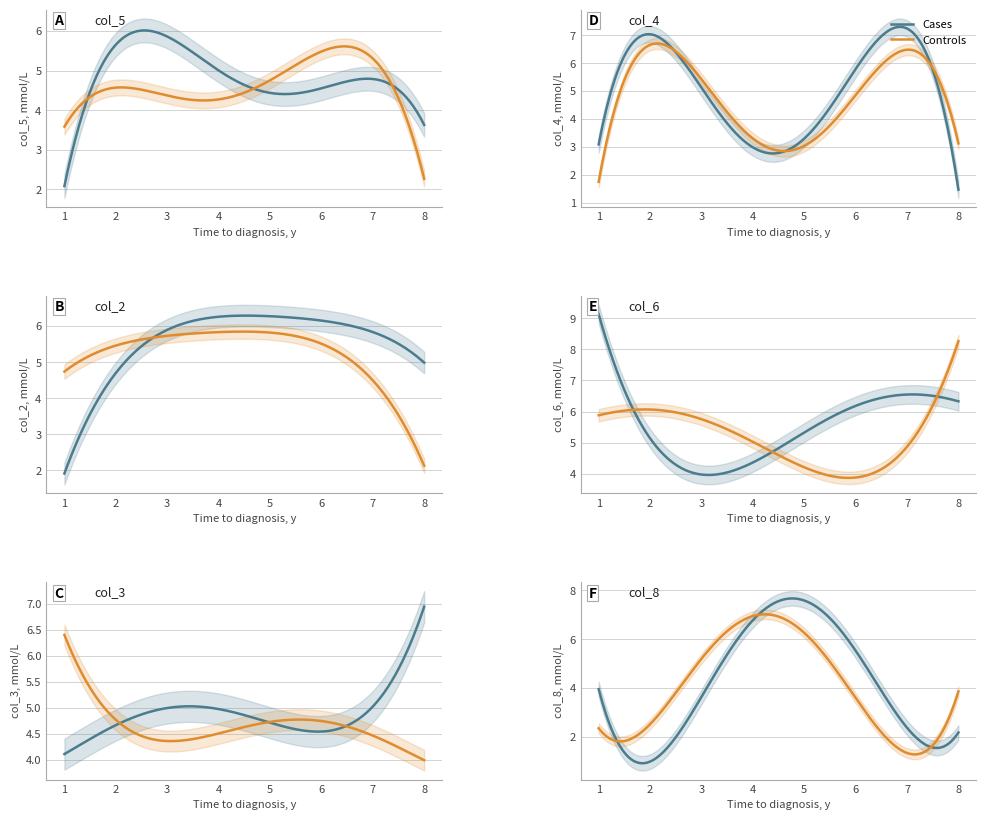

Which series has the largest total across all categories?

col_6